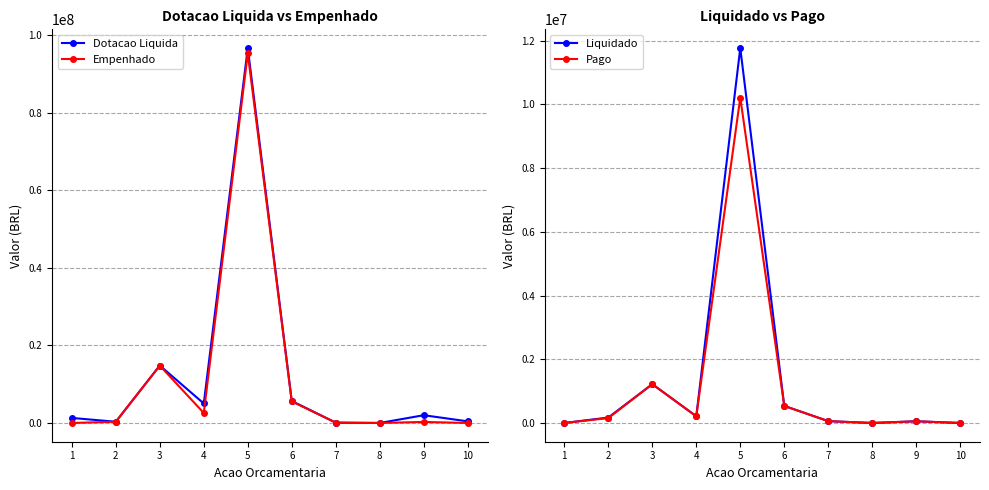

Read the Dotacao Liquida value at 7.

85162.0